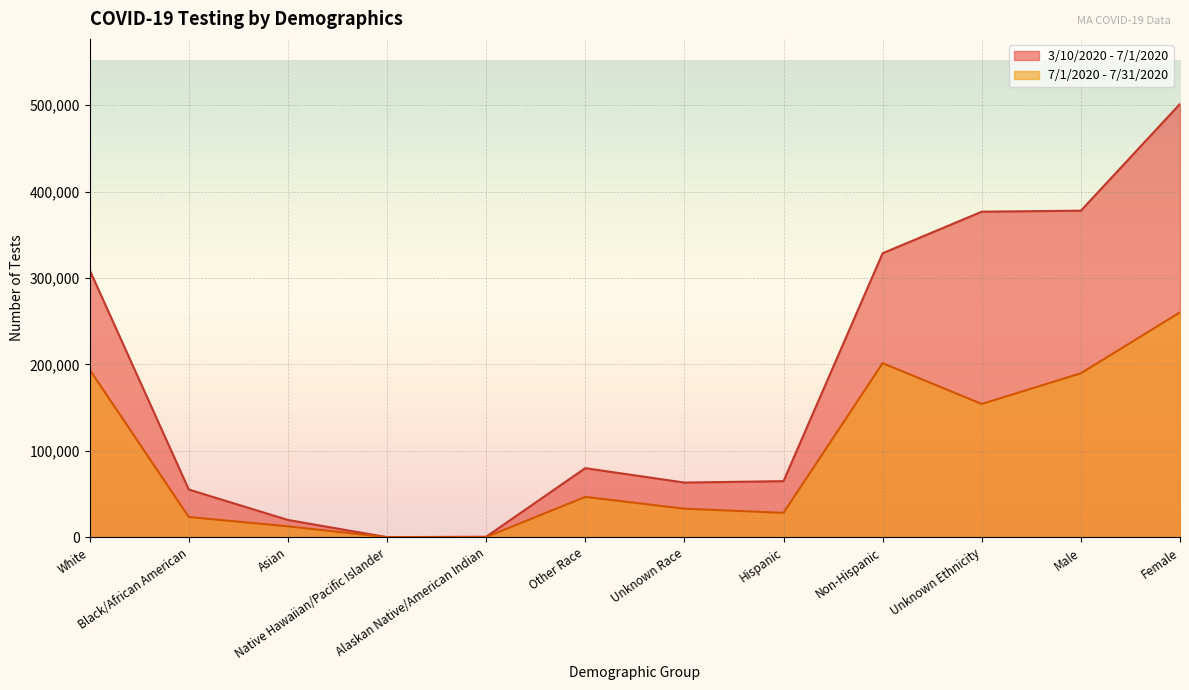

What are all the series names shown in the legend?

3/10/2020 - 7/1/2020, 7/1/2020 - 7/31/2020